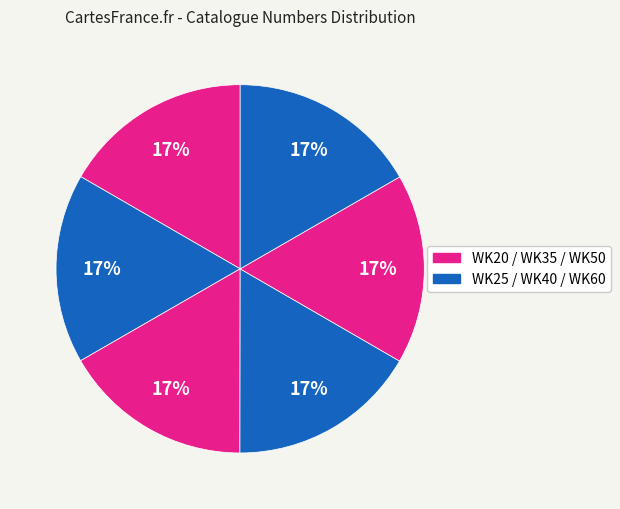

How many segments does this pie chart have?

6